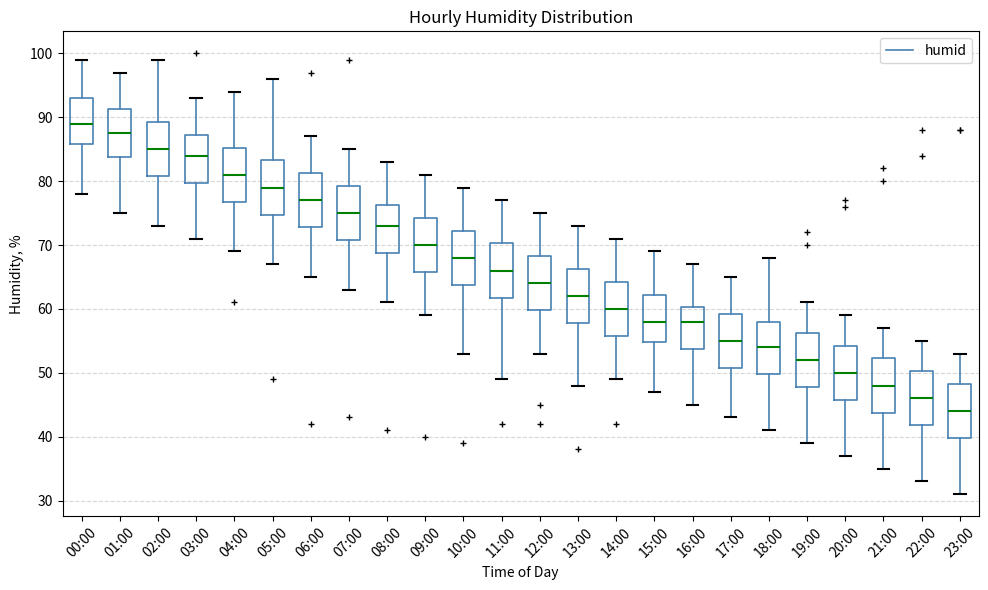

Which box has the lowest median line?

23:00